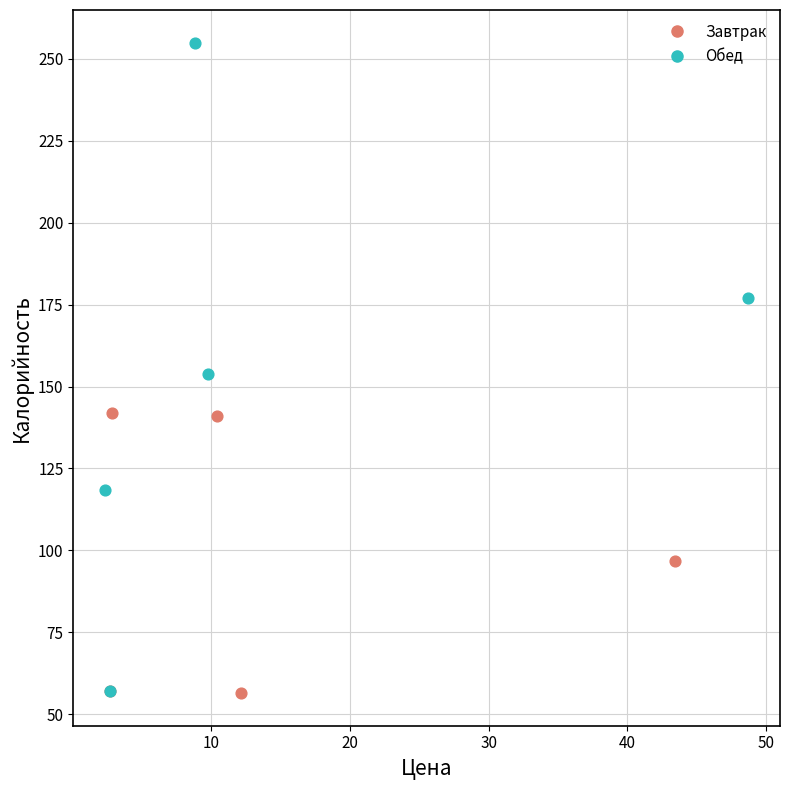

Which series has the widest spread of Y values?

Обед